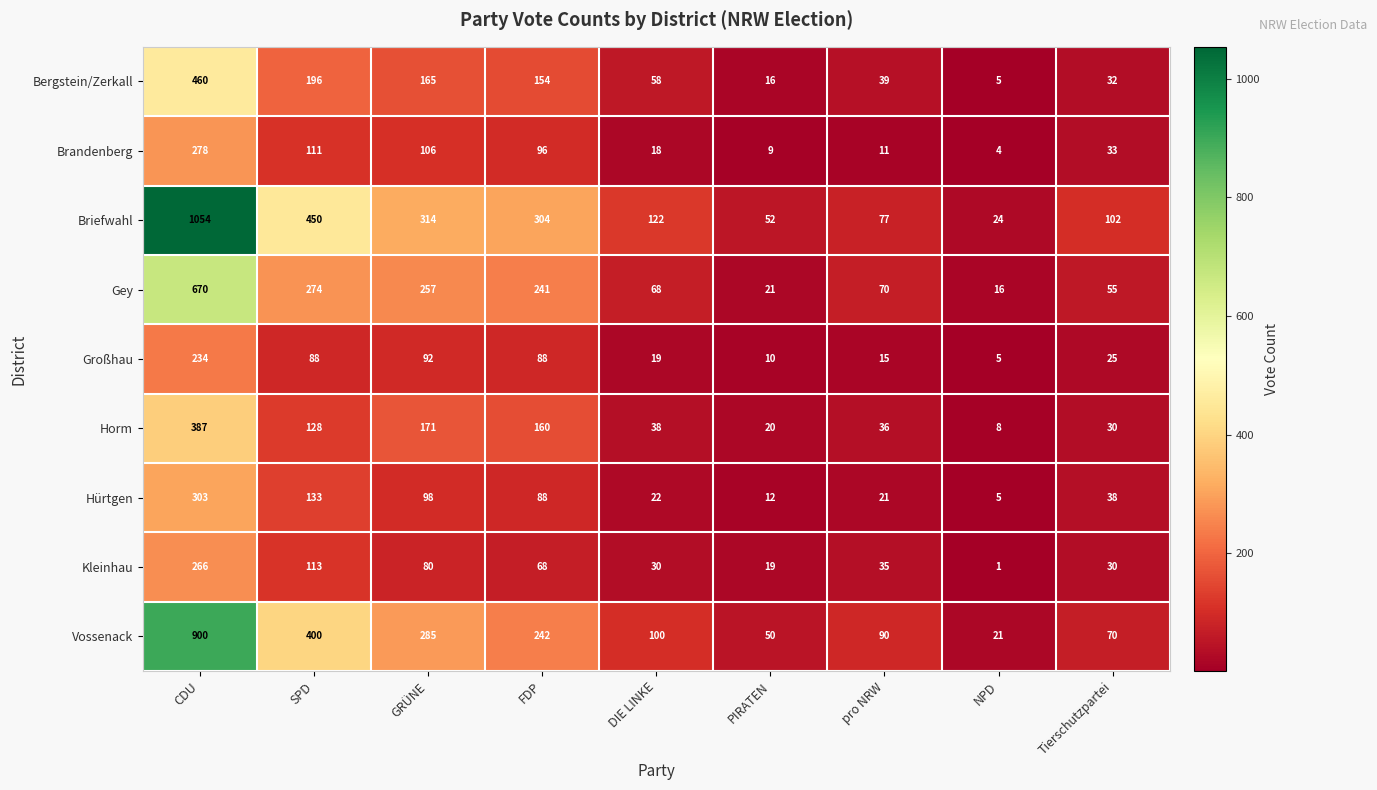

At which label does Bergstein/Zerkall reach its minimum?

NPD